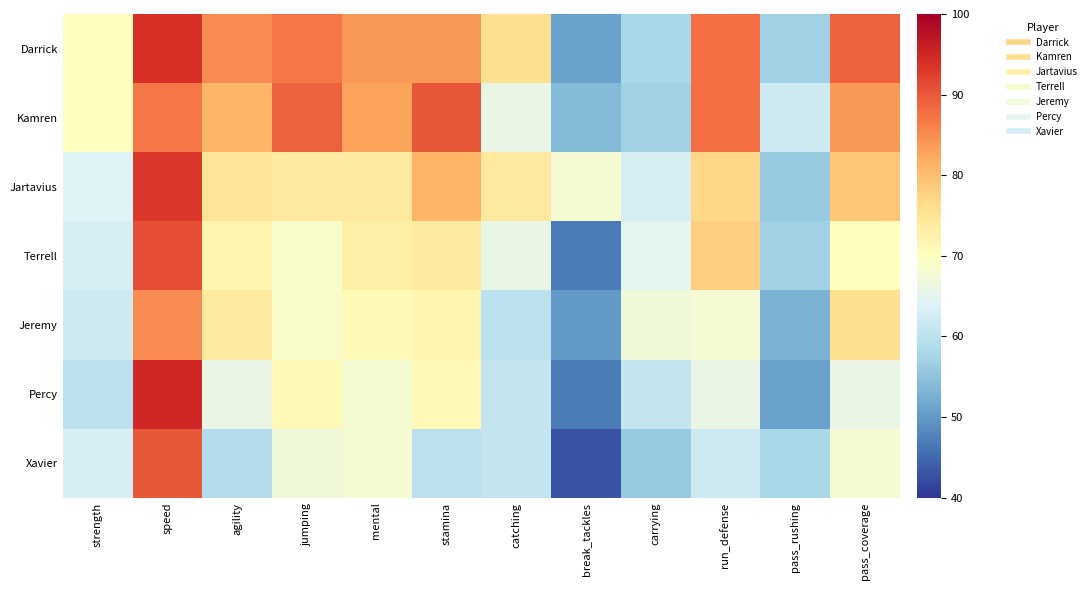

Which has a higher value, carrying or run_defense?

run_defense